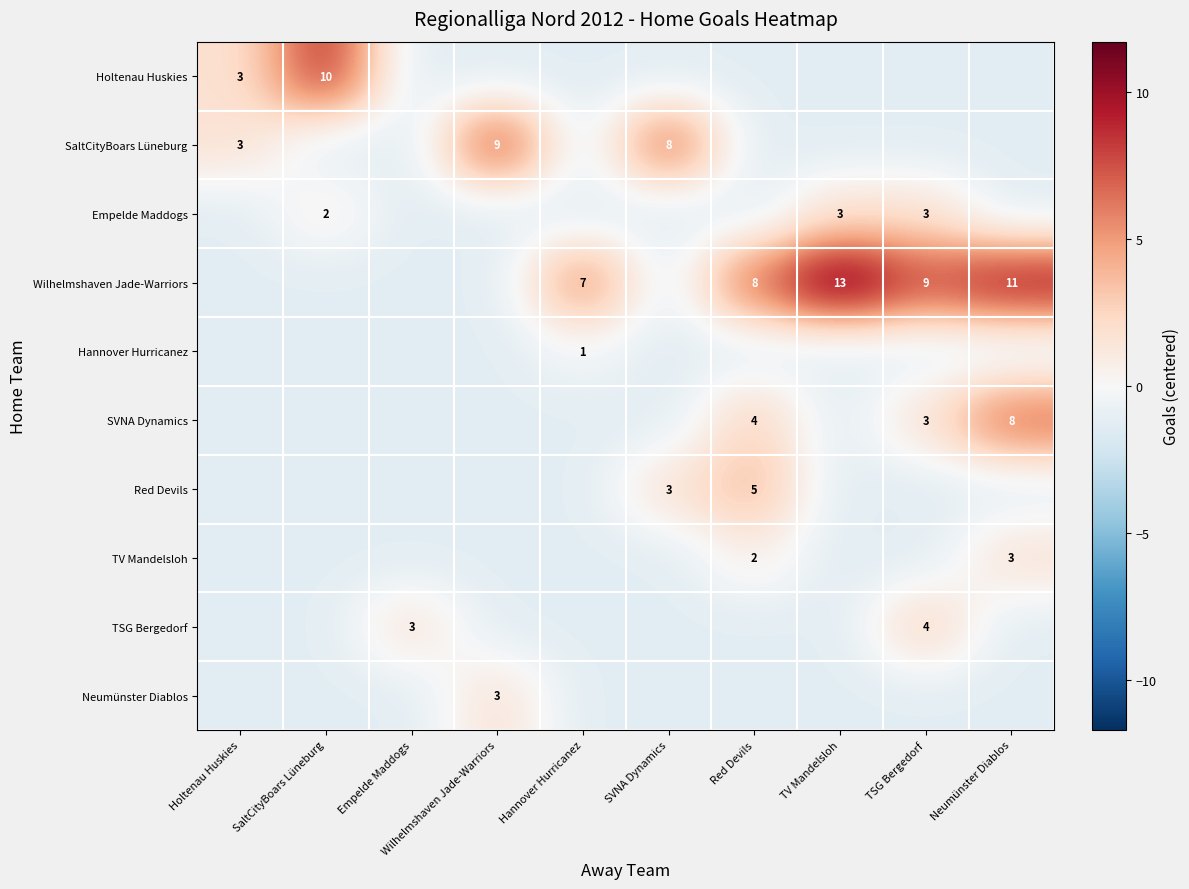

Rank the series at TSG Bergedorf from lowest to highest value.

Holtenau Huskies, SaltCityBoars Lüneburg, Hannover Hurricanez, Red Devils, TV Mandelsloh, Neumünster Diablos, Empelde Maddogs, SVNA Dynamics, TSG Bergedorf, Wilhelmshaven Jade-Warriors